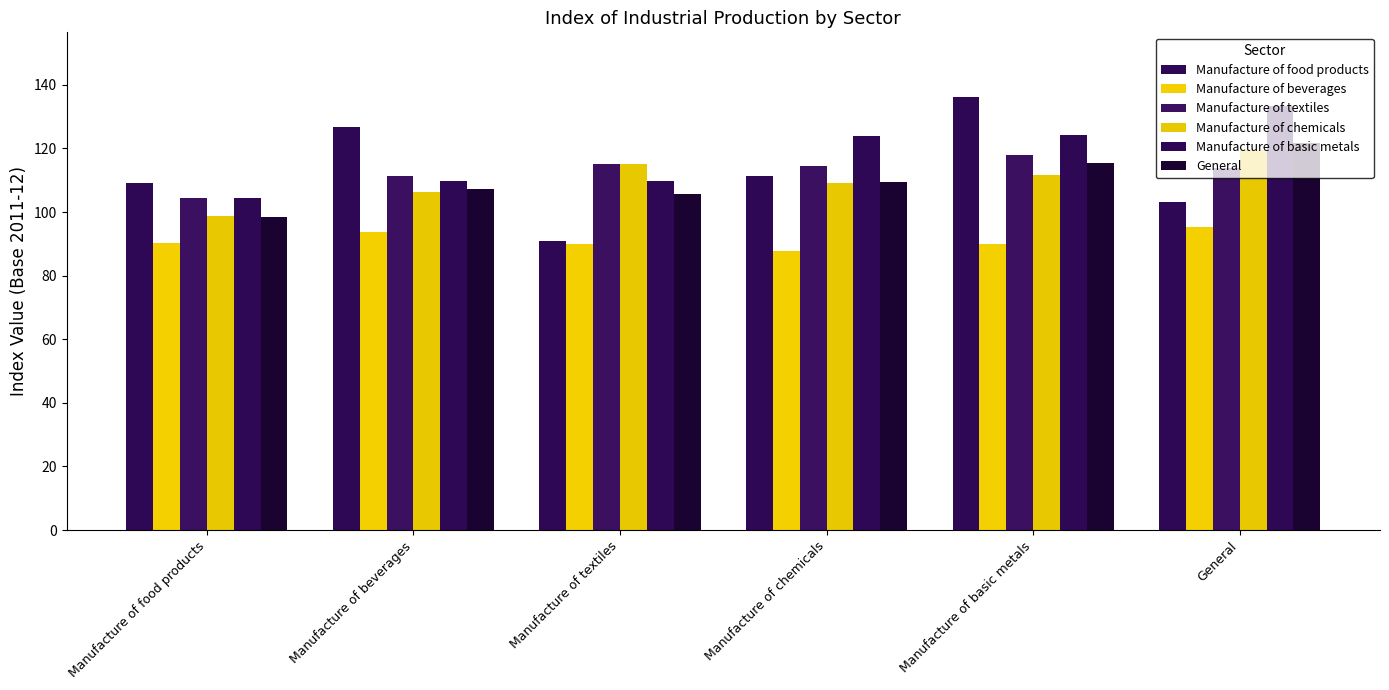

How many bars are there in total?

36